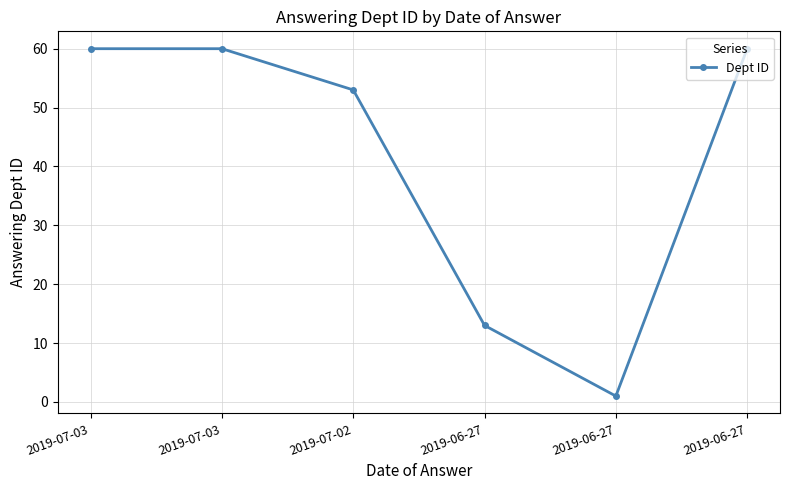

Is this an area chart (filled region under the line)?

No